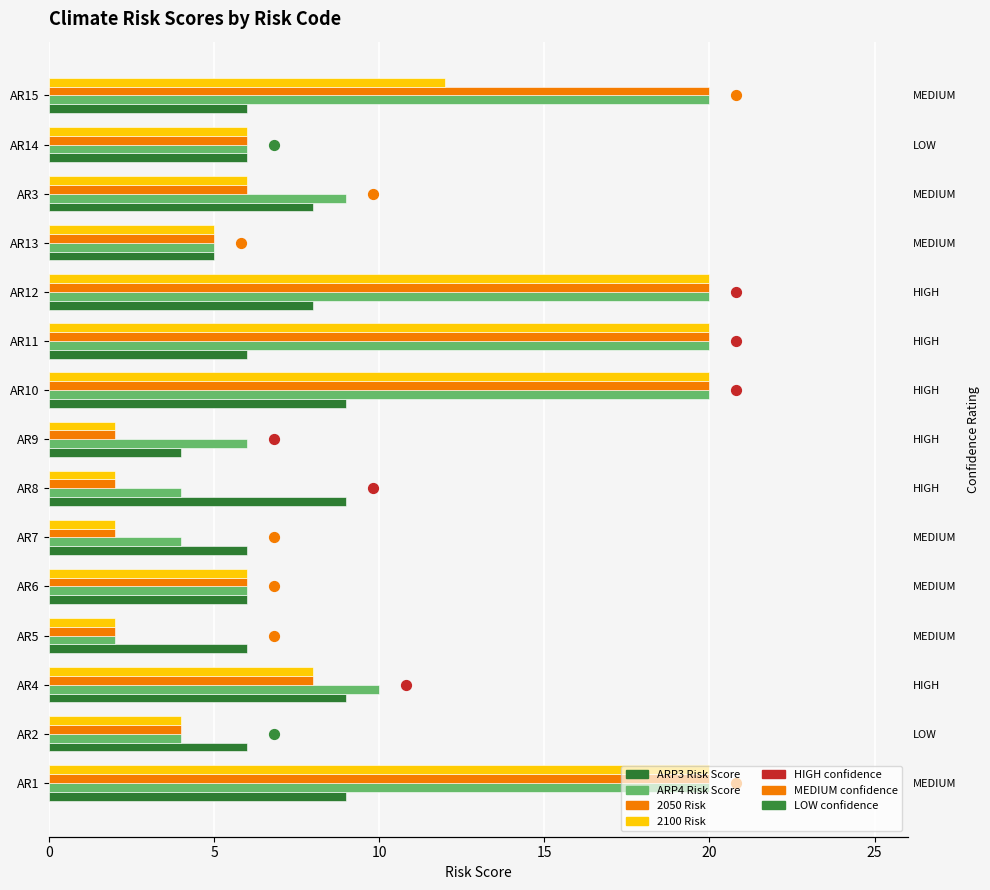

Which series has the largest Y range (max minus min)?

ARP4 Risk Score